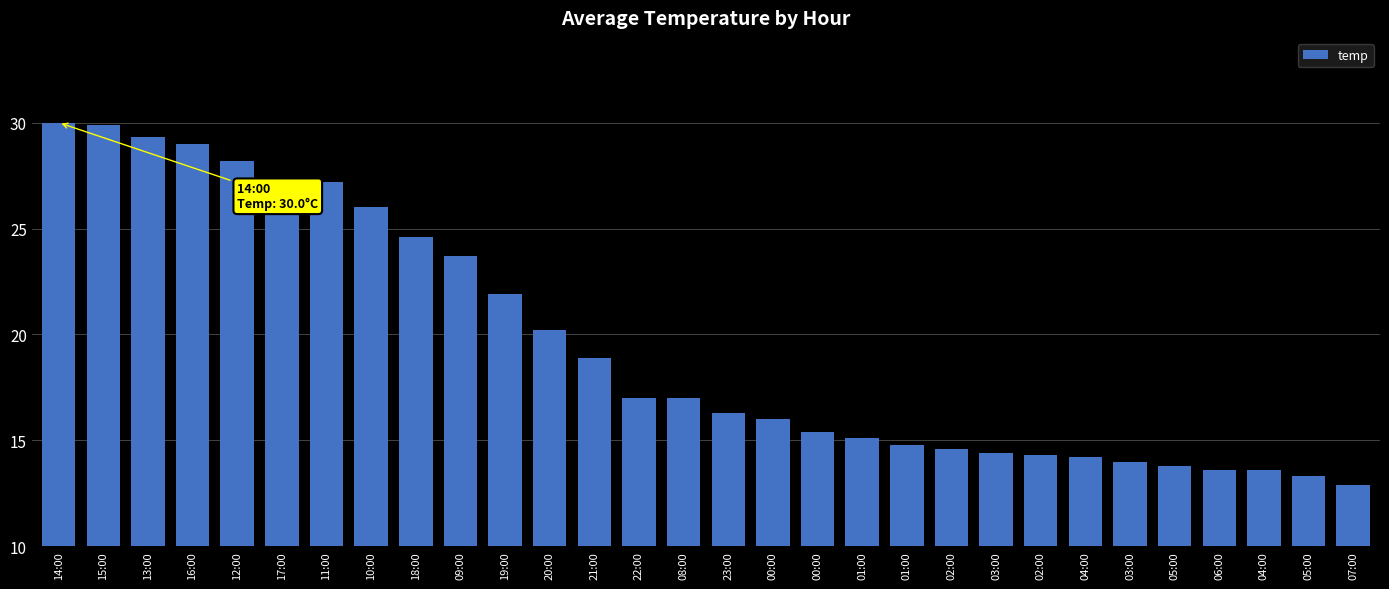

What is the label of the 22nd bar from the left?

03:00